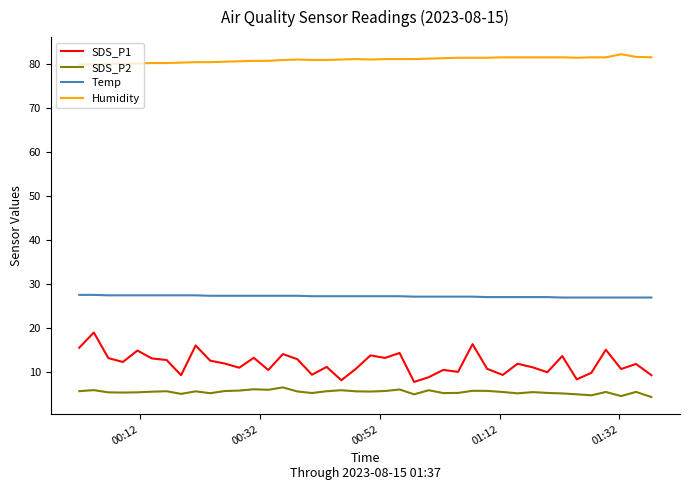

Which series has the largest range (max minus min)?

SDS_P1